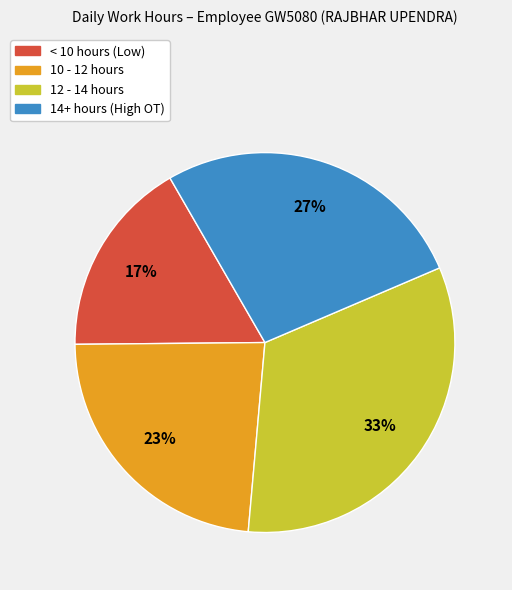

Do 10 - 12 hours and < 10 hours (Low) together represent more than half of the pie?

No